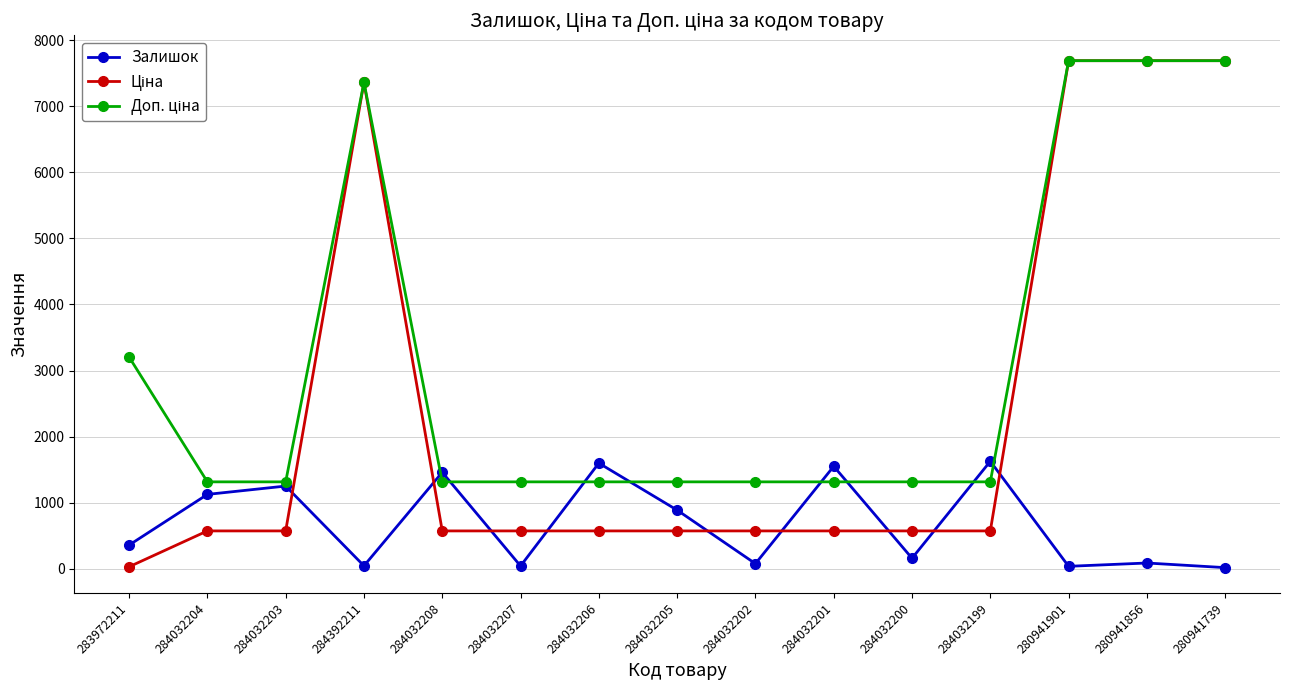

What is the value of the Залишок point at the 3rd from the left?

1253.0